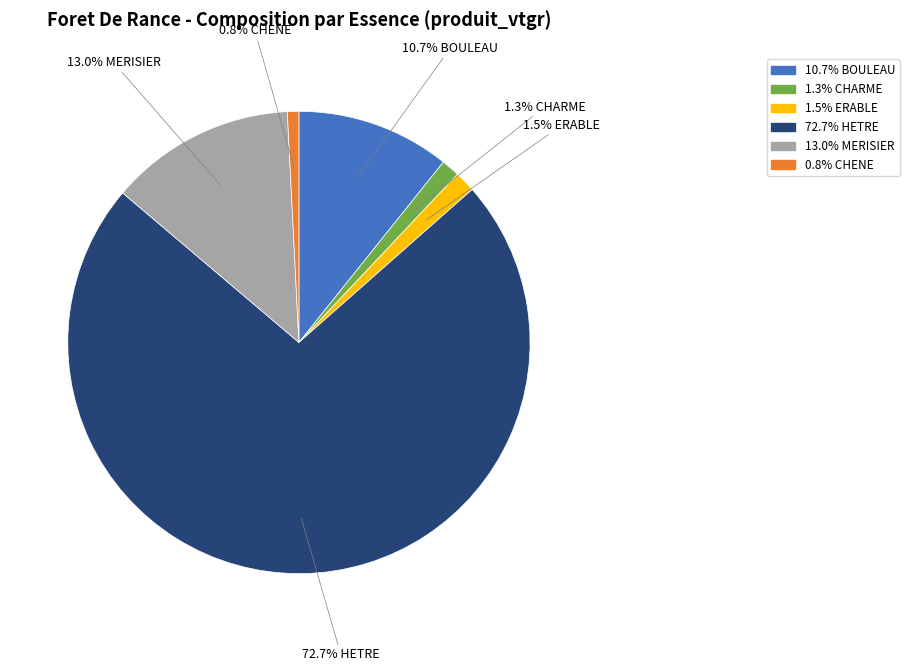

Is there any slice that represents more than half of the pie?

Yes